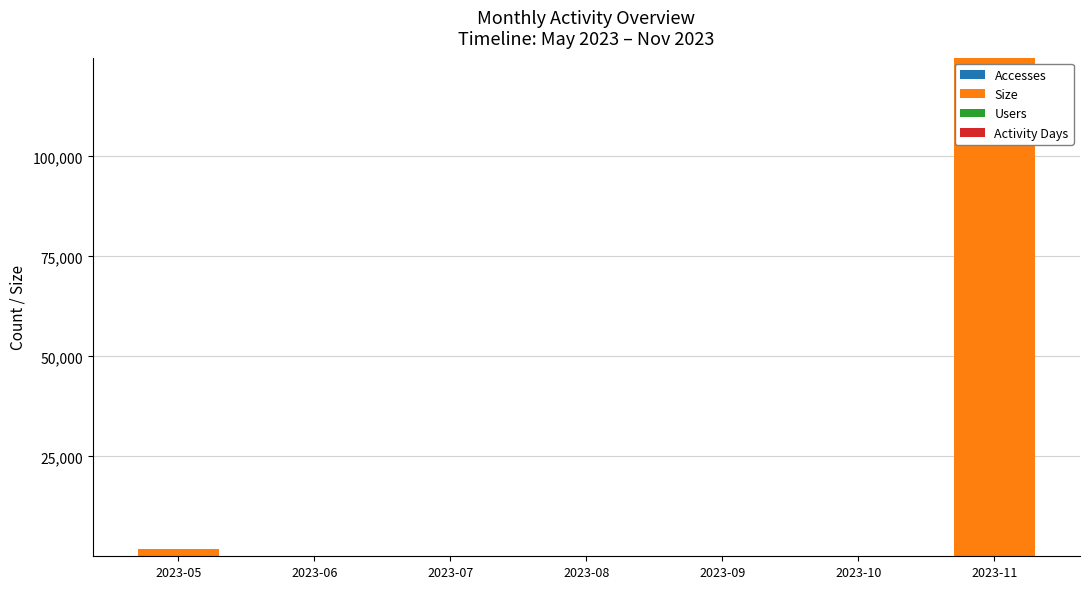

At which category is the sum across all series the highest?

2023-11